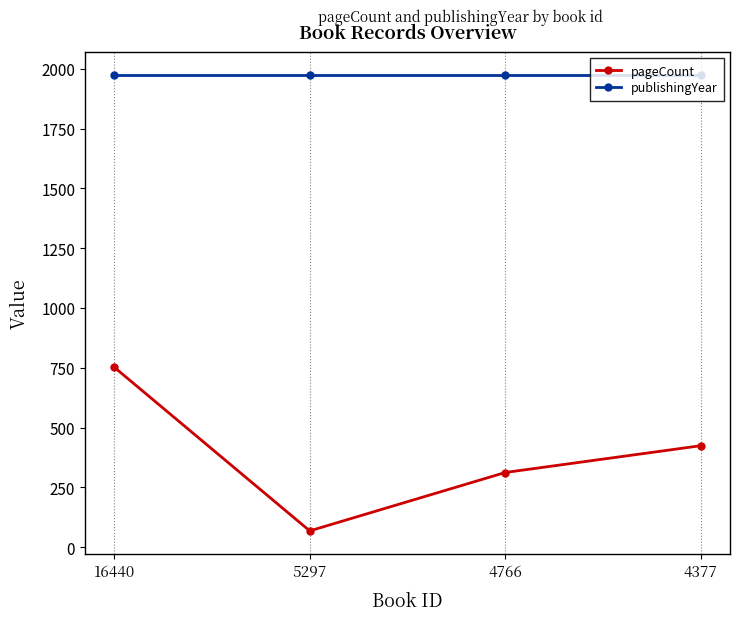

What is the average value of the publishingYear series?

1974